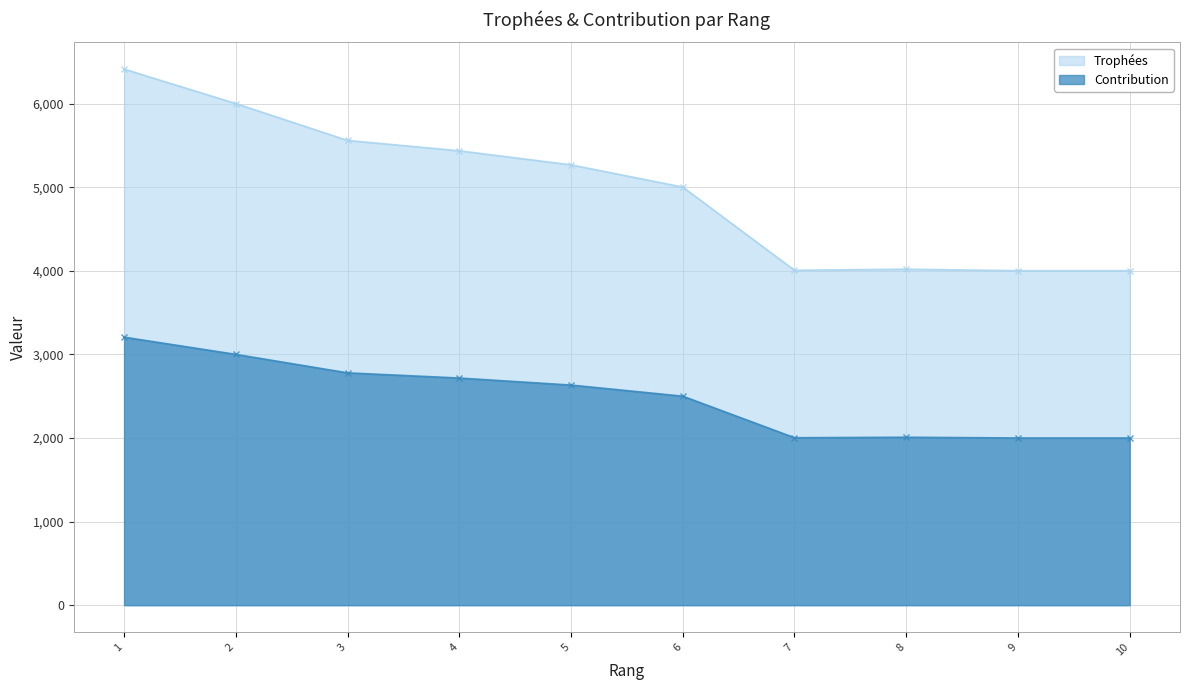

Reading left to right, what are all the values shown in this chart?

Trophées: 6412	6000	5559	5435	5267	5001	4006	4019	4001	4001
Contribution: 3206	3000	2779	2717	2633	2500	2003	2009	2000	2000